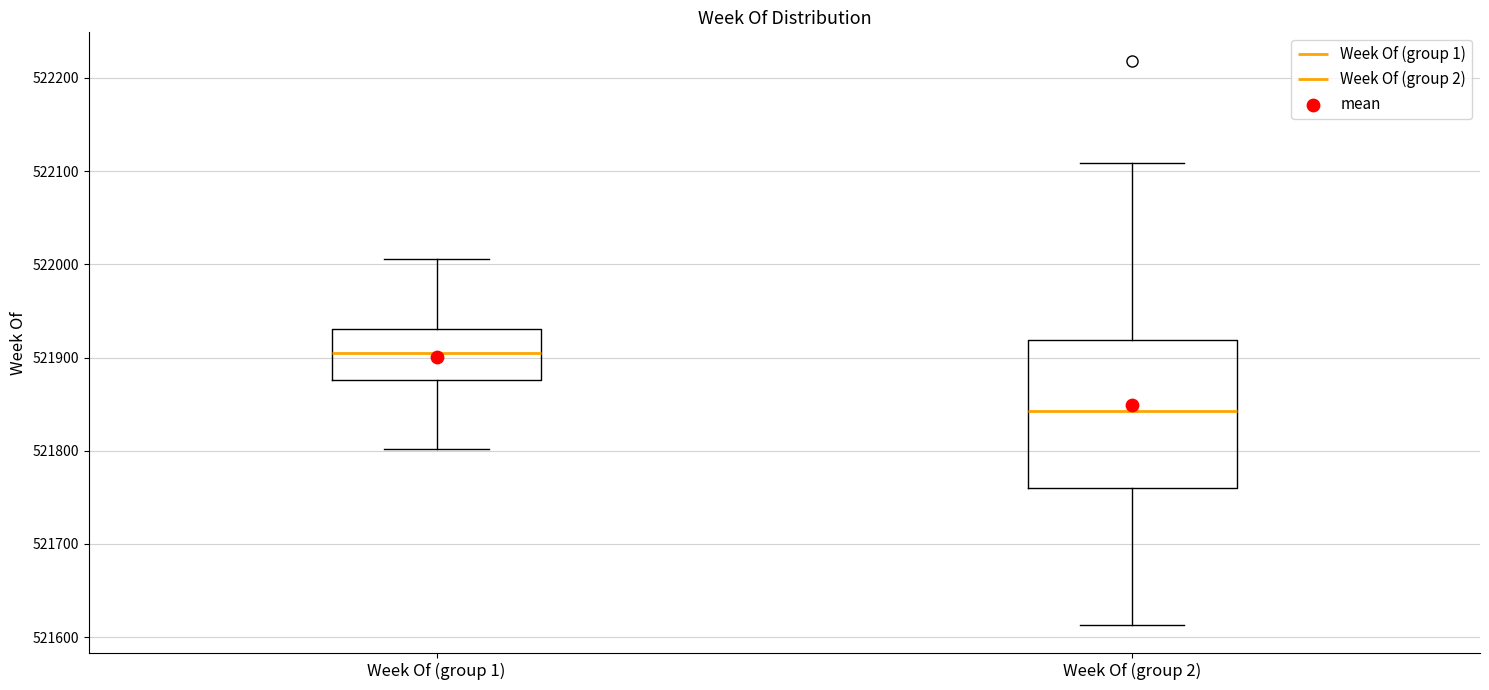

Reading left to right, read every box against the y-axis: the position of its median line, the range the box covers, and the ends of its whiskers. The values are not printed on the chart, so give them approximately, as read against the axis.

Week Of (group 1): median 521900, box 521880 to 521930, whiskers 521800 to 522010
Week Of (group 2): median 521840, box 521760 to 521920, whiskers 521610 to 522110